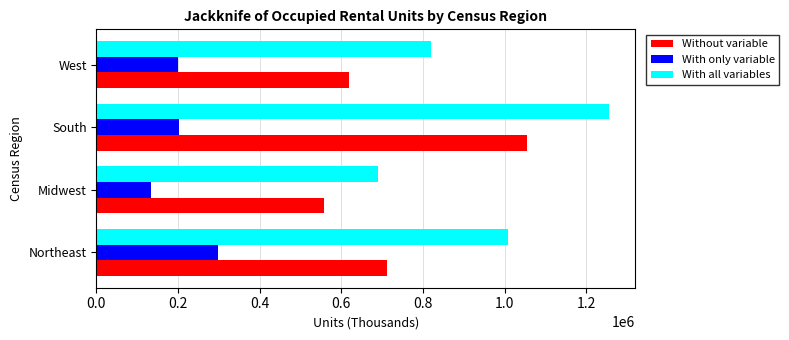

Which label corresponds to the smallest value in the chart?

Midwest